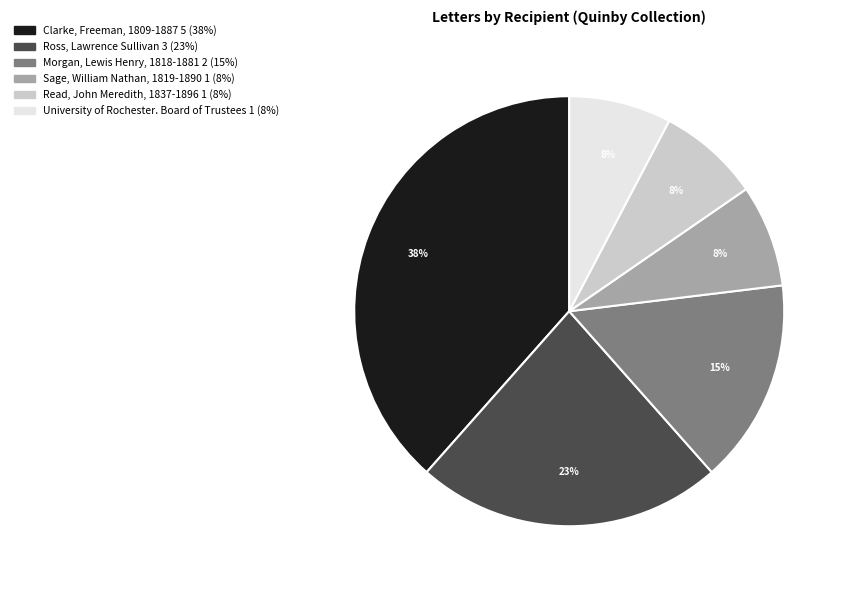

Do Clarke, Freeman, 1809-1887 and University of Rochester. Board of Trustees together represent more than half of the pie?

No